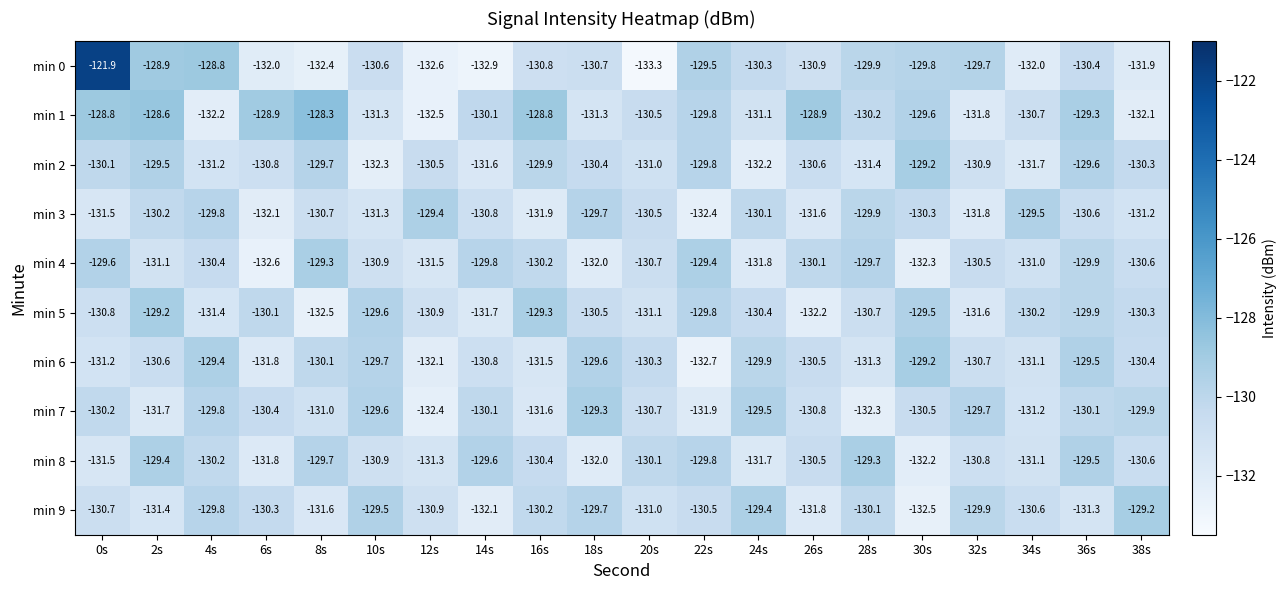

What is the sum of the min 9 values at 36s and 24s?

-260.7